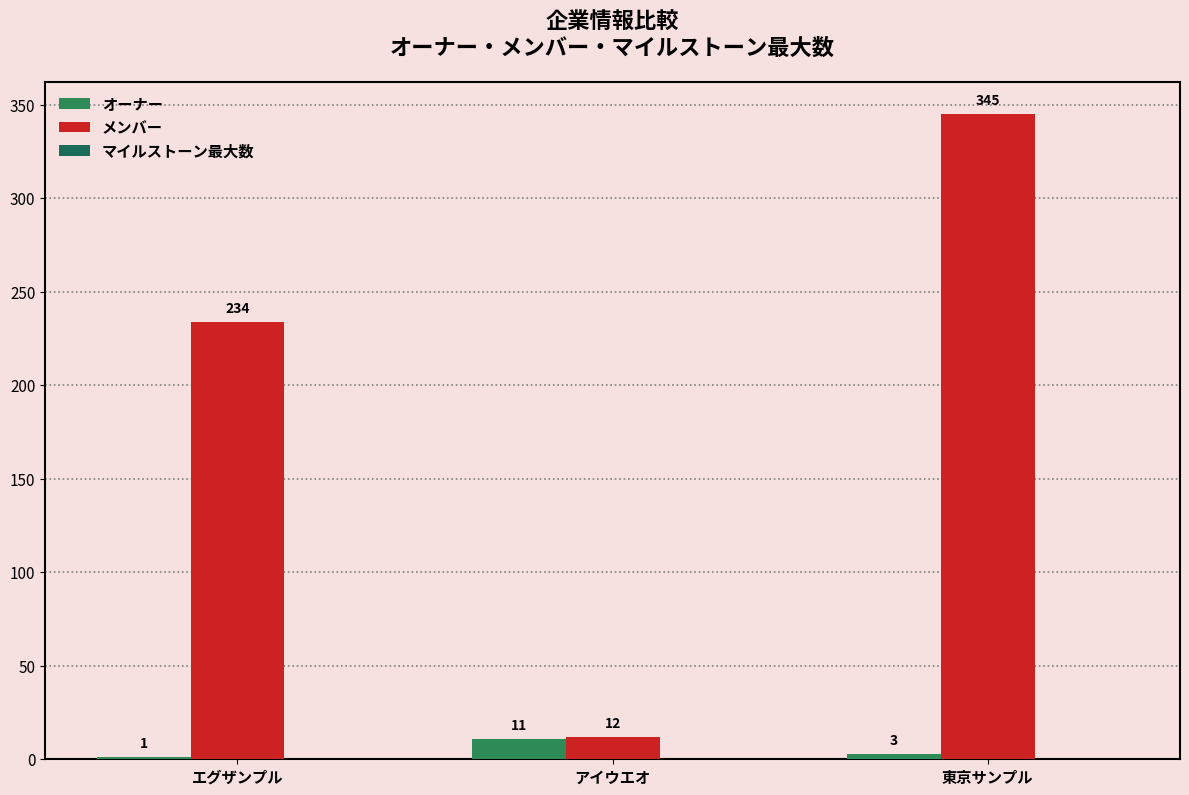

Which category has the highest value across all series?

東京サンプル